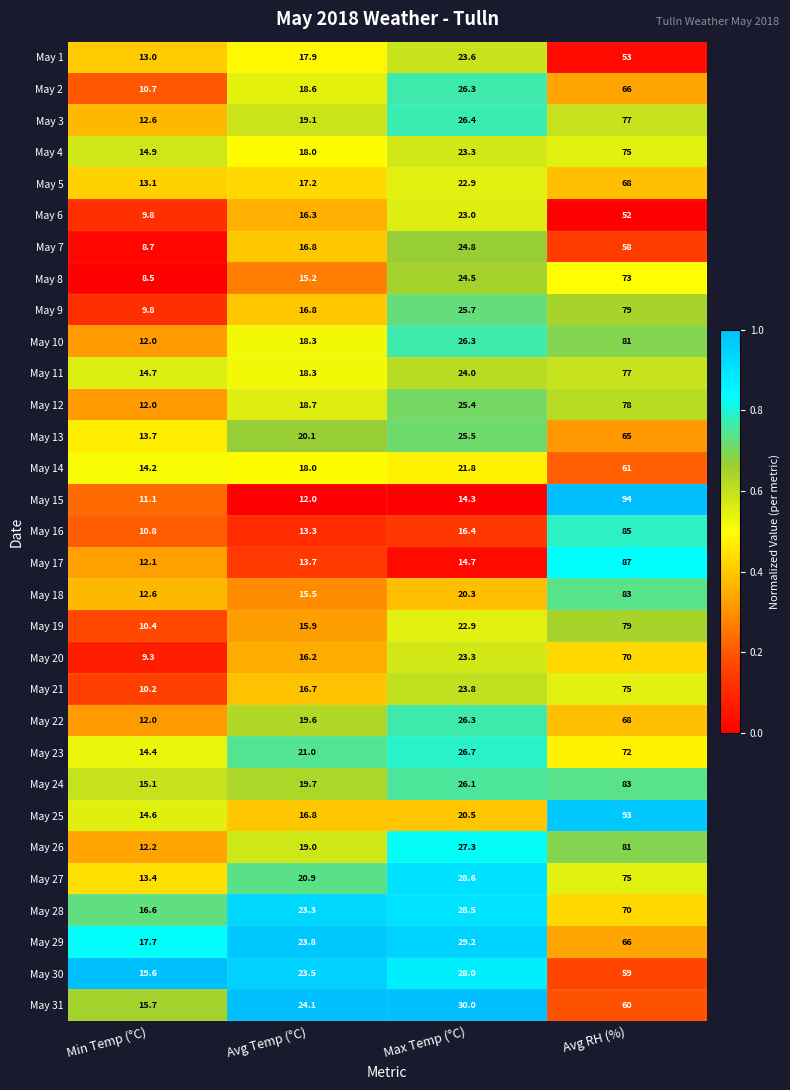

Which category has the lowest value in the May 26 series?

Min Temp (°C)